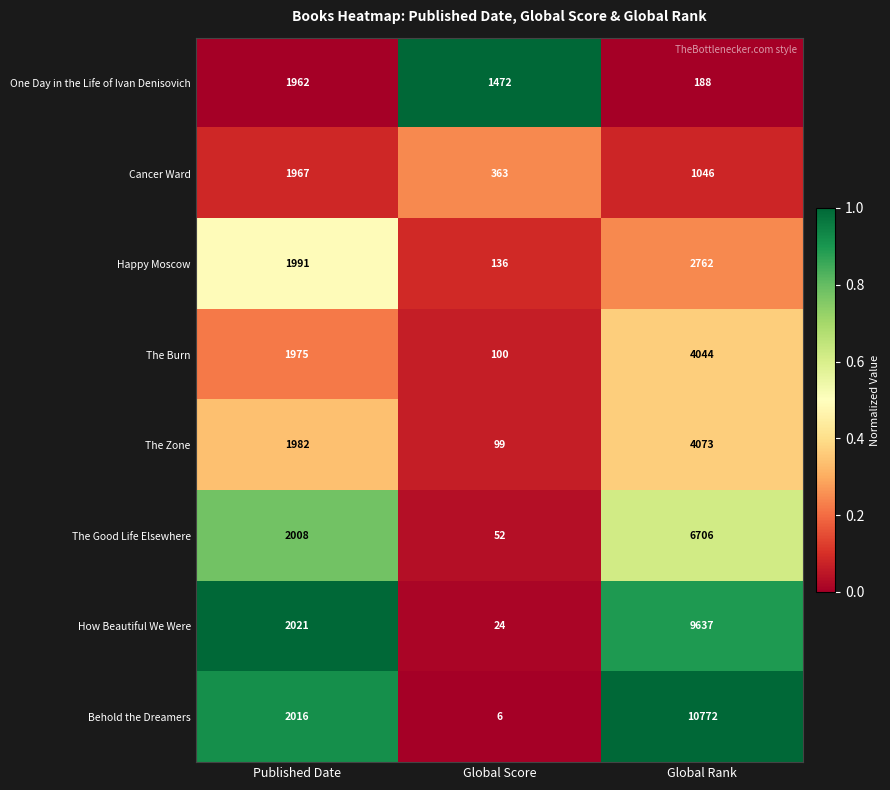

What is the highest value of the The Burn series?

4044